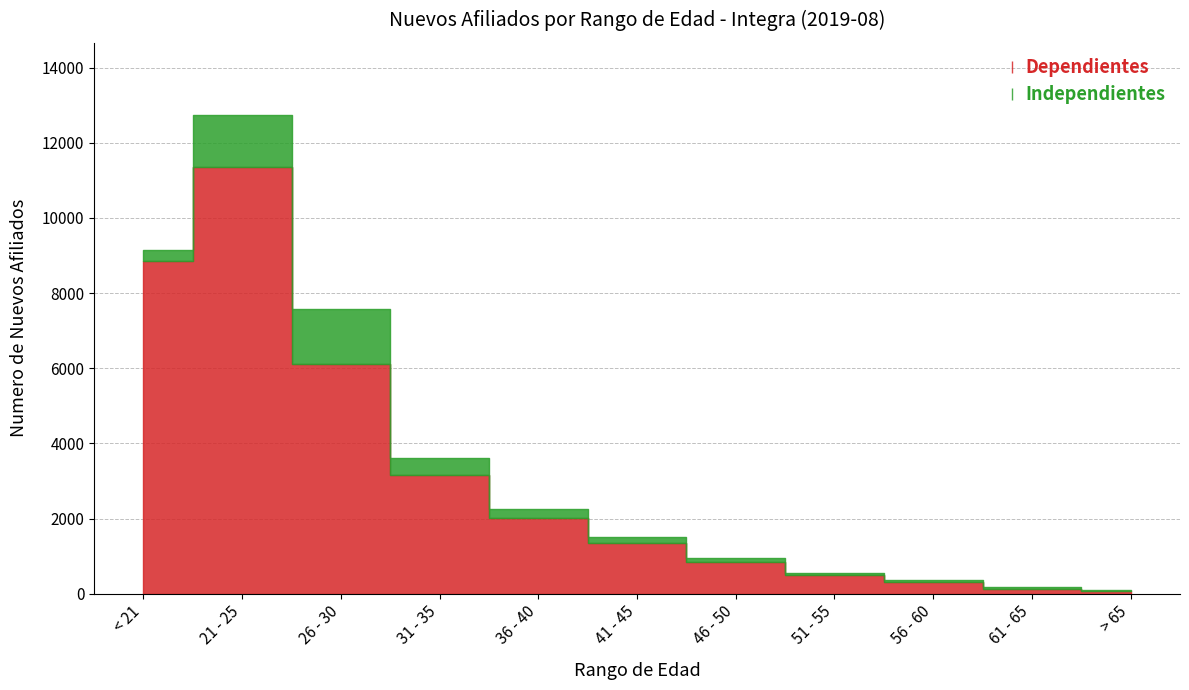

Which label corresponds to the smallest value in the chart?

> 65